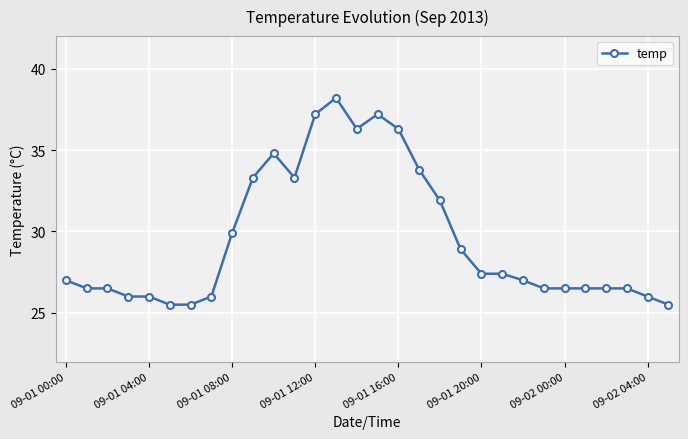

What is the value of the 10th point from the left?

33.3